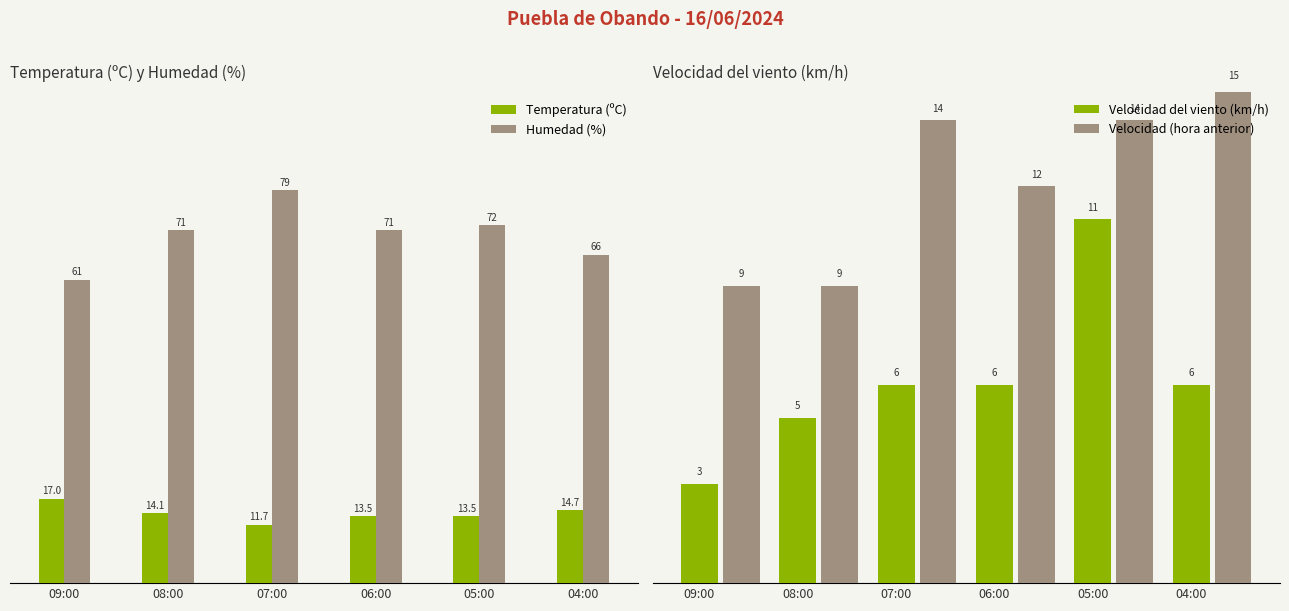

Which category has the highest value in the Velocidad del viento (km/h) series?

05:00